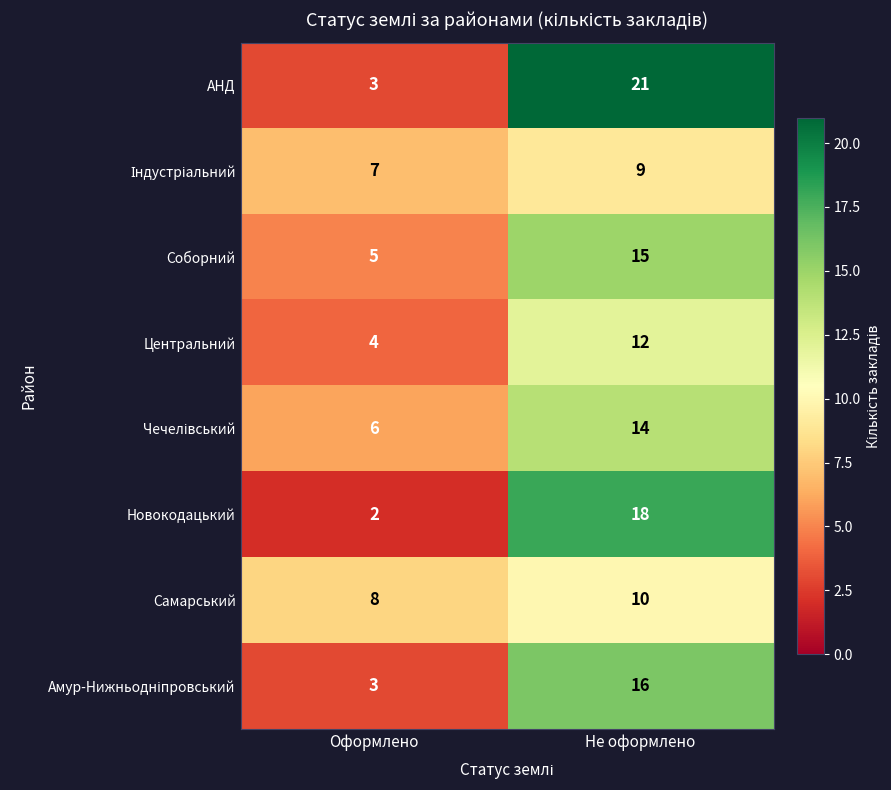

What value does the Новокодацький series have at Не оформлено?

18